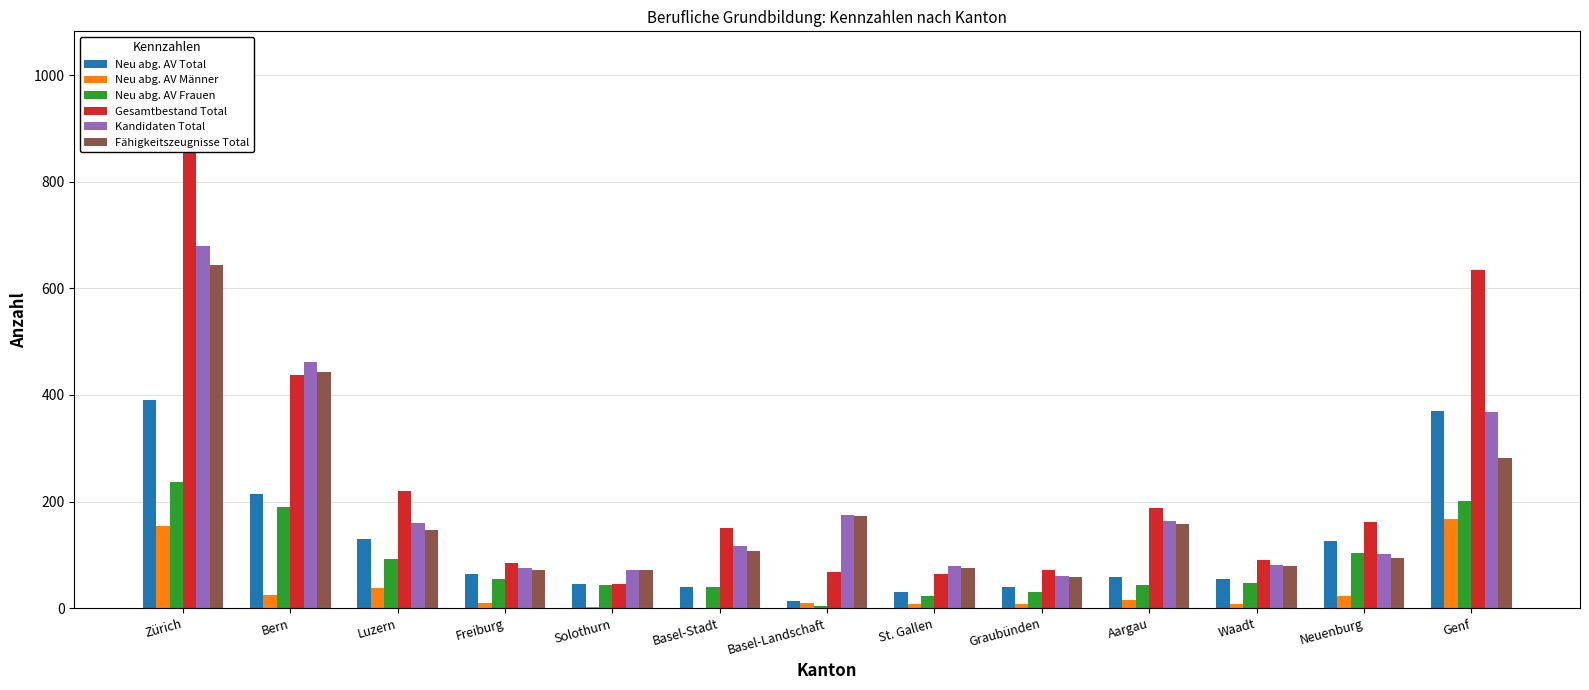

Between Luzern and Basel-Stadt, which series saw the biggest shift?

Neu abg. AV Total